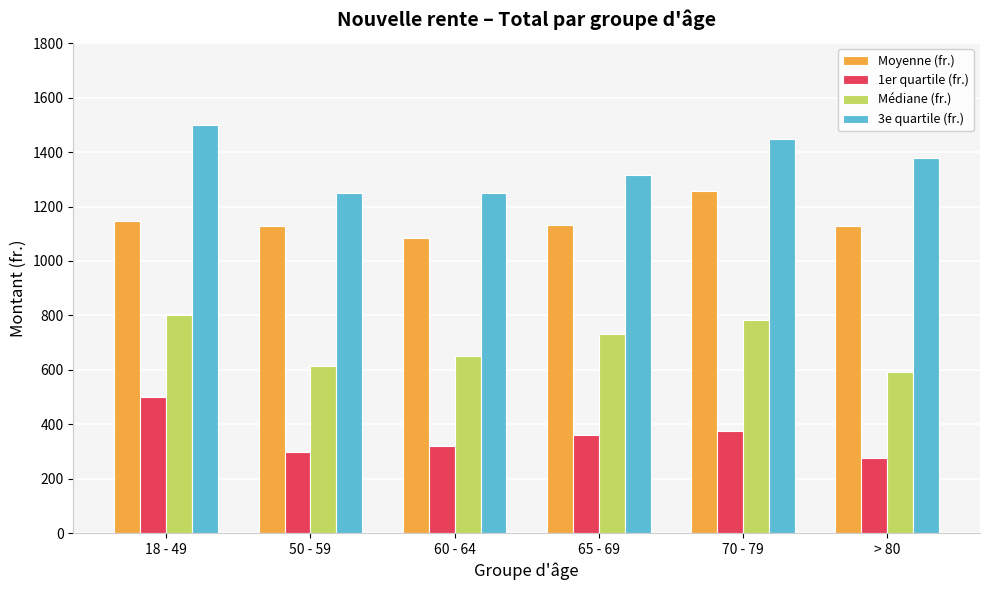

What is the difference between the highest and lowest values at 18 - 49?

1000.0